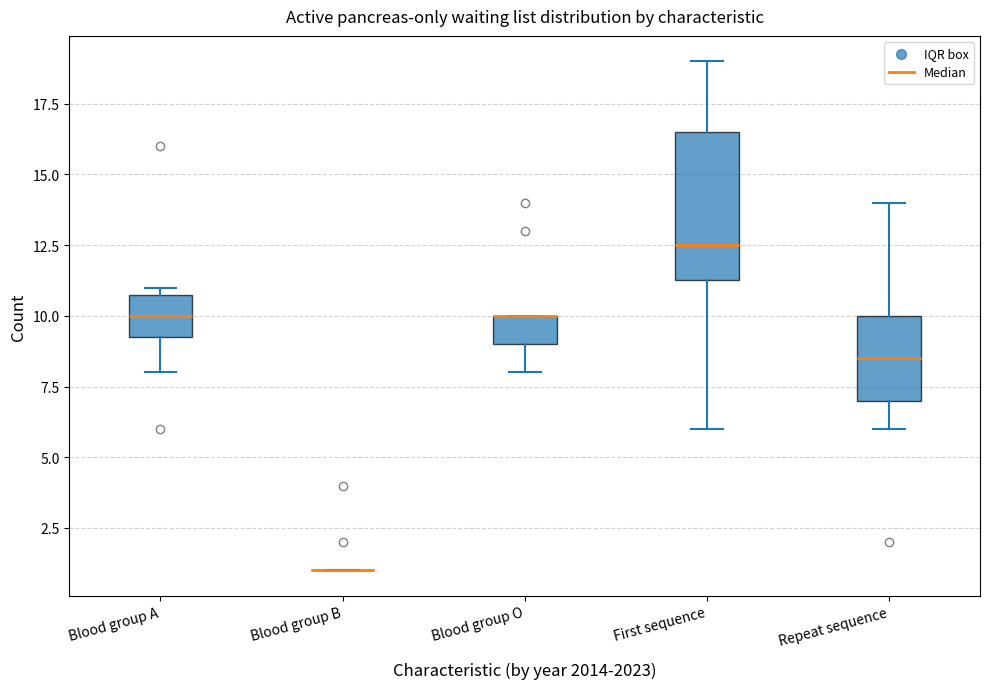

Reading left to right, transcribe this box plot: for each box, give where its median line is, the range the box spans, and where its two whiskers end, as read against the y-axis. The values are not printed on the chart, so give them approximately, as read against the axis.

Blood group A: median 10.0, box 9.5 to 11.0, whiskers 8.0 to 11.0 (just above the box's upper edge)
Blood group B: box collapsed to a line at 1.0, whiskers 1.0 to 1.0
Blood group O: median 10.0 (drawn on the box's upper edge), box 9.0 to 10.0, whiskers 8.0 to 10.0
First sequence: median 12.5, box 11.5 to 16.5, whiskers 6.0 to 19.0
Repeat sequence: median 8.5, box 7.0 to 10.0, whiskers 6.0 to 14.0